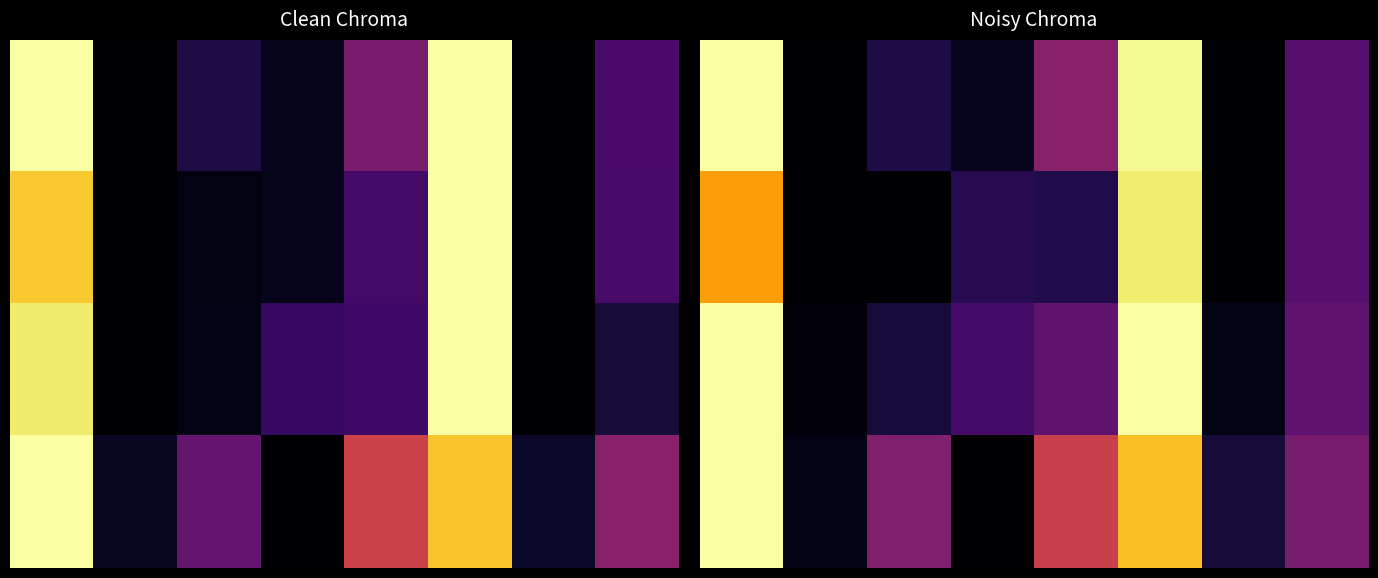

How many distinct data groups are displayed?

4